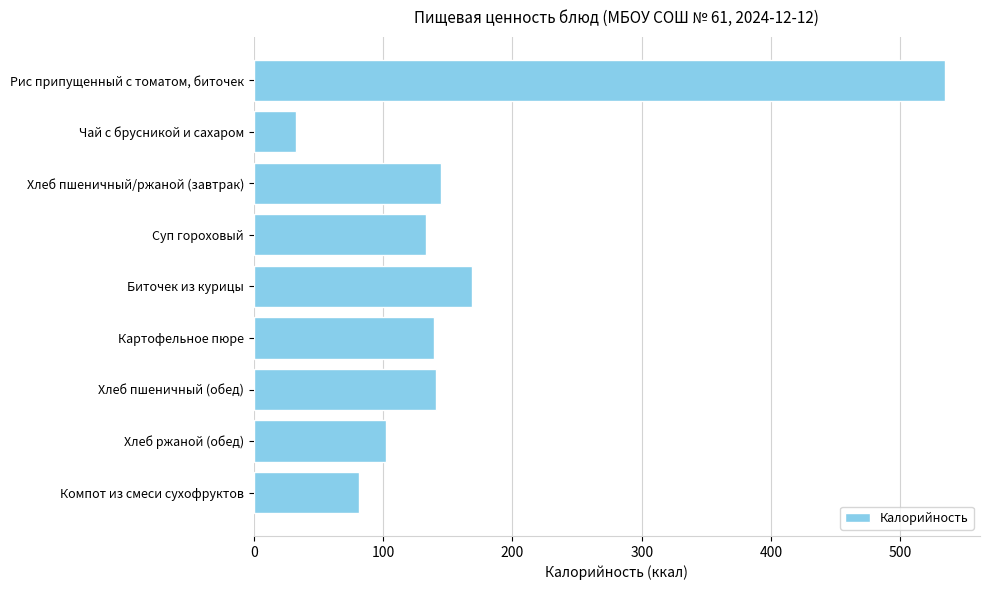

Which has a higher value, Рис припущенный с томатом, биточек or Хлеб ржаной (обед)?

Рис припущенный с томатом, биточек